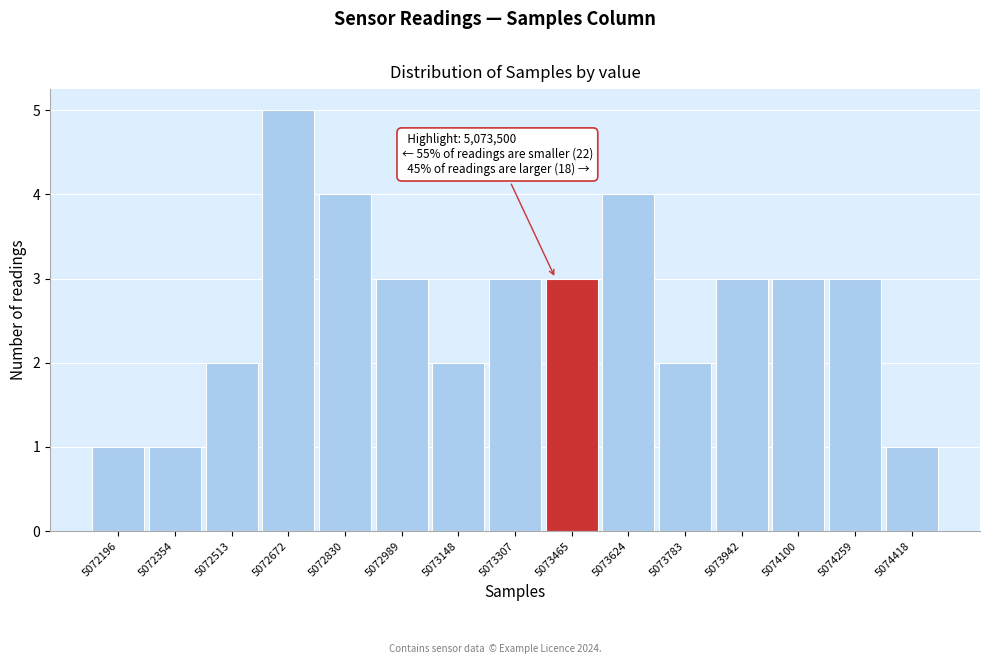

Reading left to right, extract all data points from this chart.

5072196=1	5072354=1	5072513=2	5072672=5	5072830=4	5072989=3	5073148=2	5073307=3	5073465=3	5073624=4	5073783=2	5073942=3	5074100=3	5074259=3	5074418=1